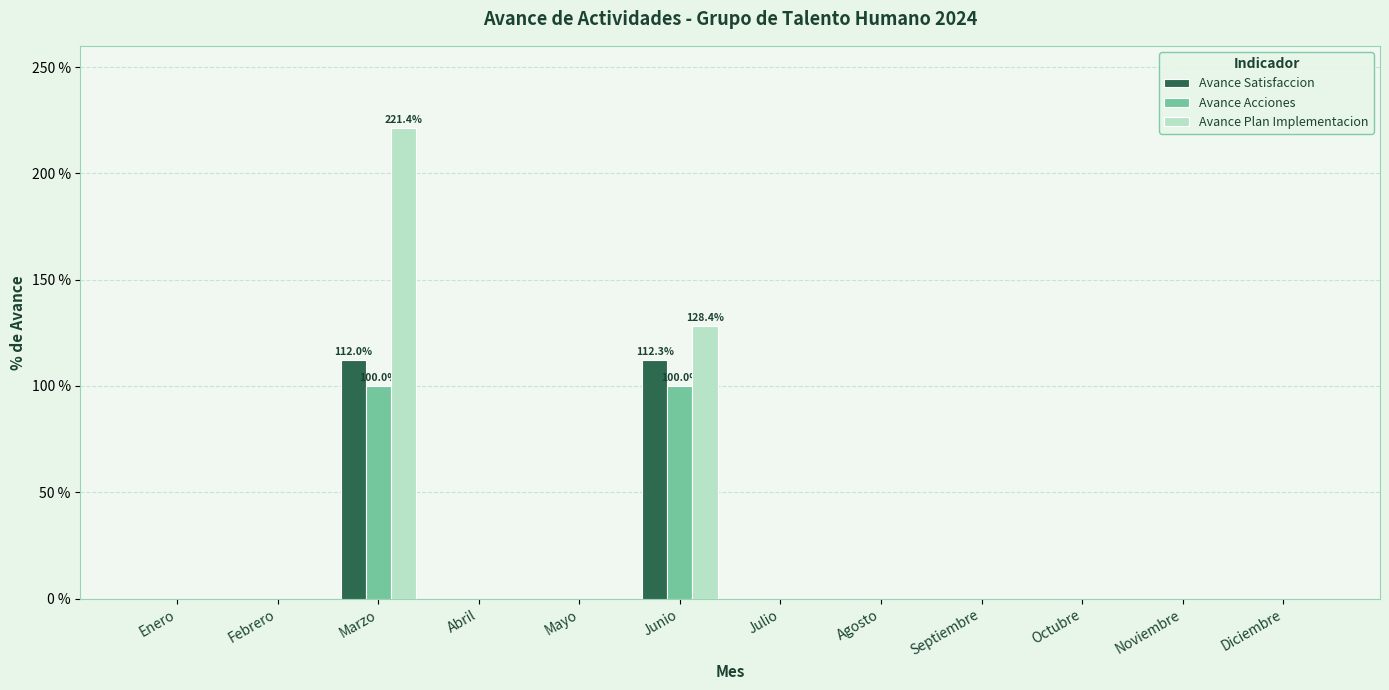

What is the sum of all Avance Plan Implementacion values?

349.8